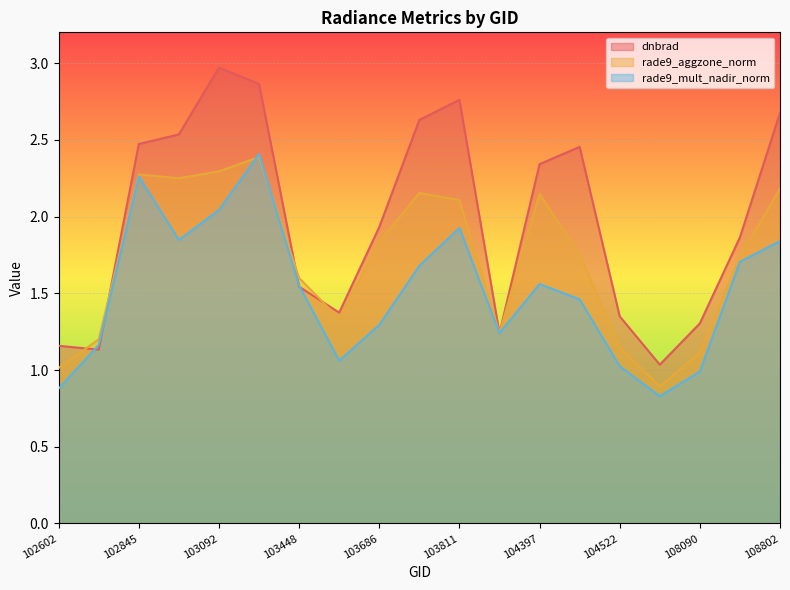

The value of dnbrad at 104397 is 2.3. True or false?

True